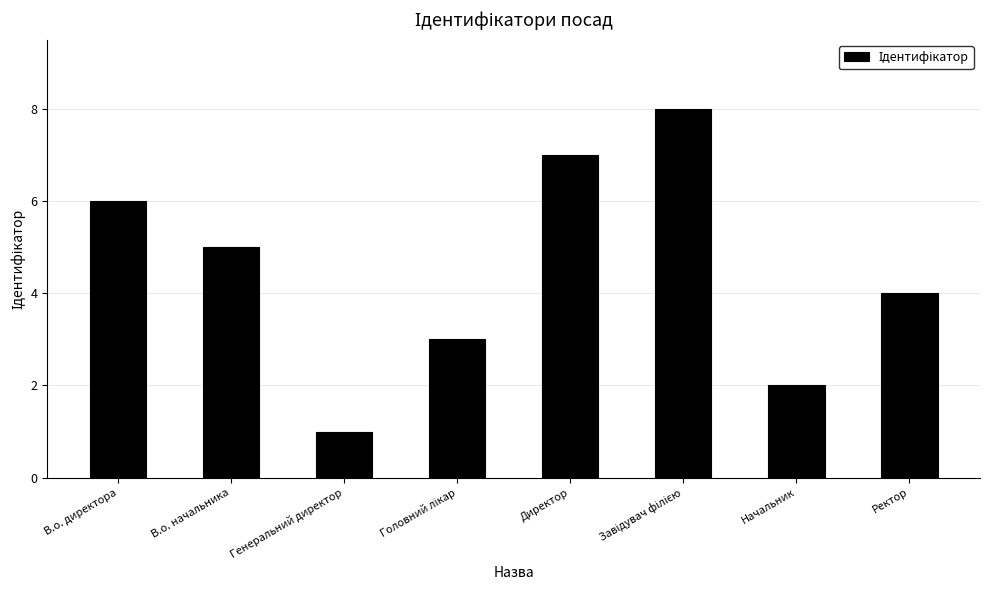

How many bars are there in total?

8